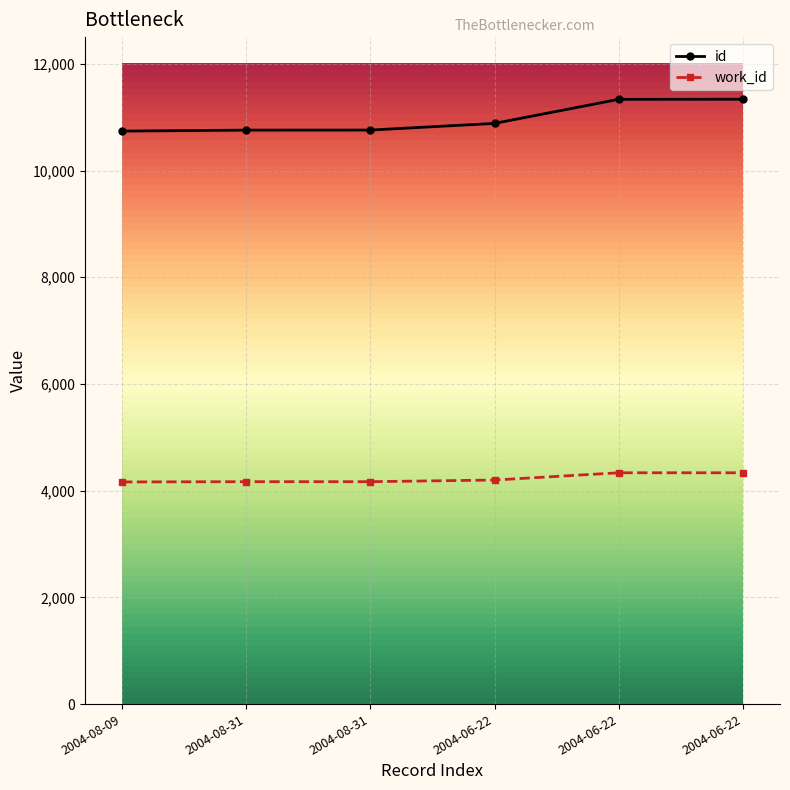

Which category has the lowest value in the work_id series?

2004-08-09